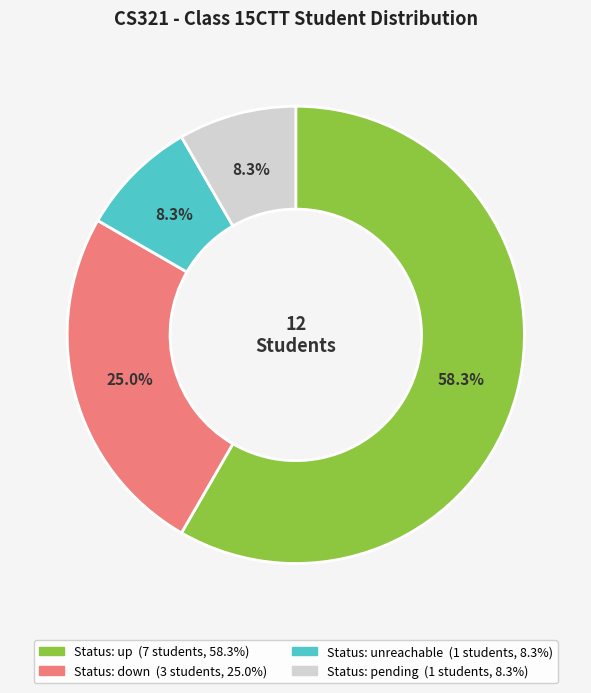

To the nearest percent, what is the difference between the largest and smallest slice percentages?

50%